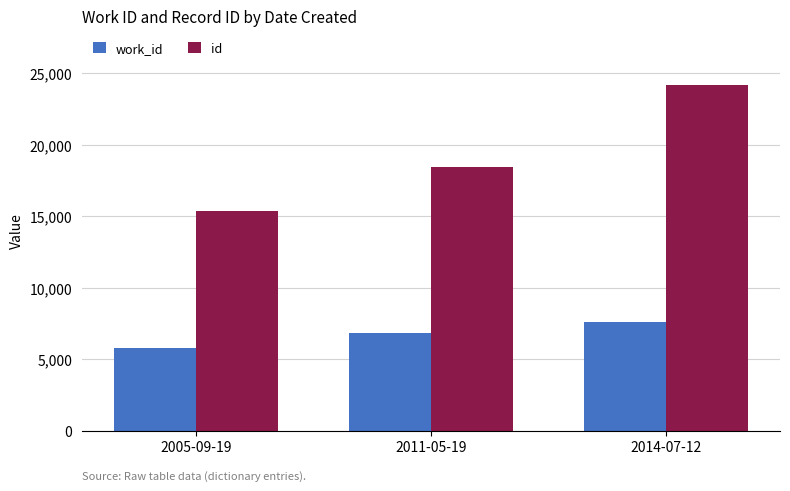

Rank the categories by work_id value from highest to lowest.

2014-07-12, 2011-05-19, 2005-09-19